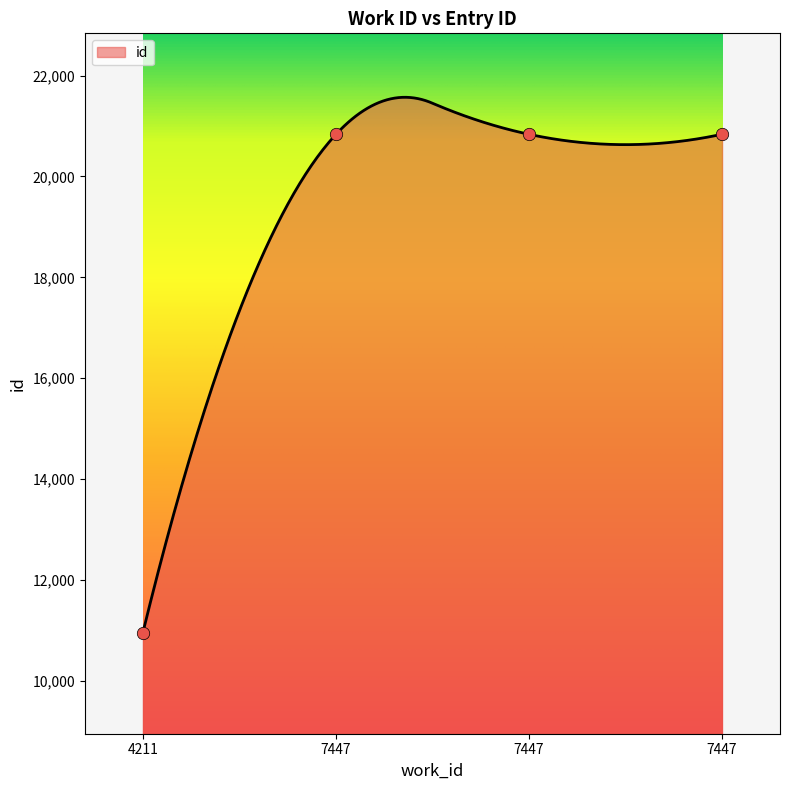

Which has a higher value, 7447 or 4211?

7447